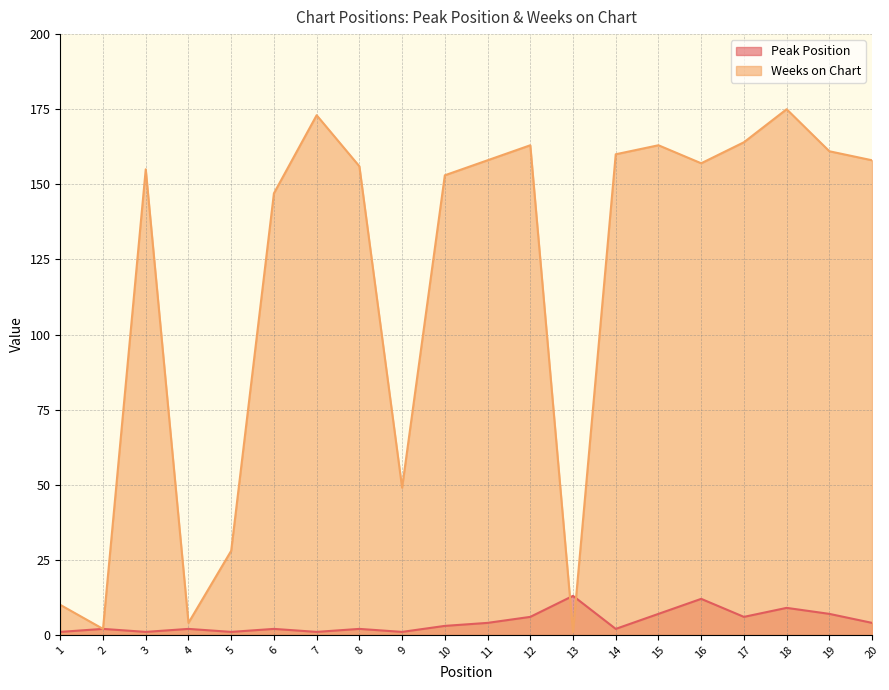

True or false: Peak Position and Weeks on Chart cross at least once.

True